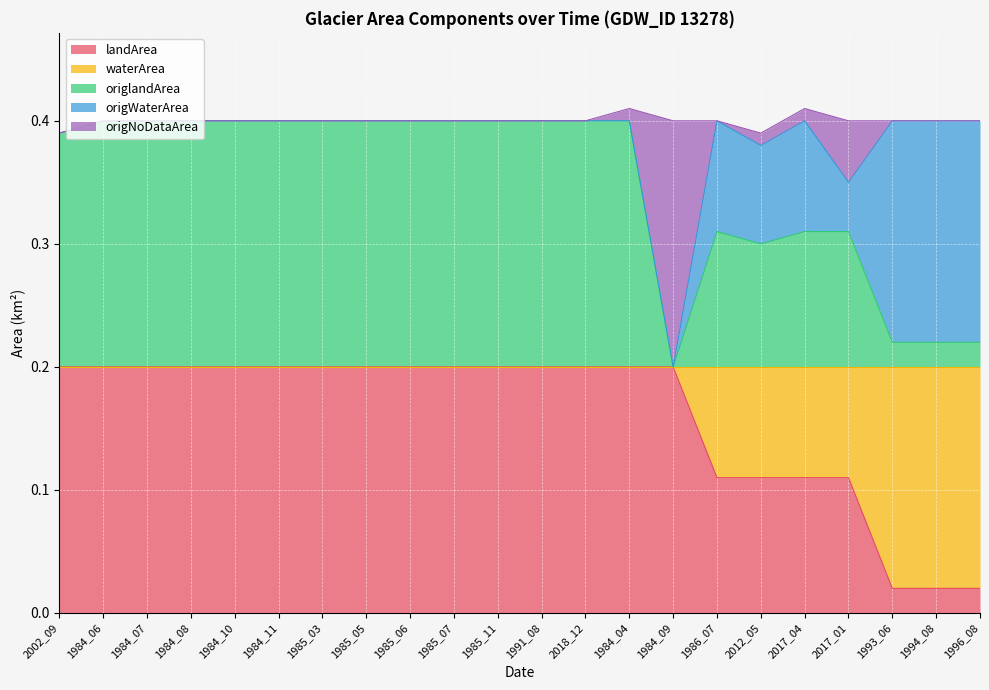

The landArea series shows 0.2 at 1985_06. True or false?

True